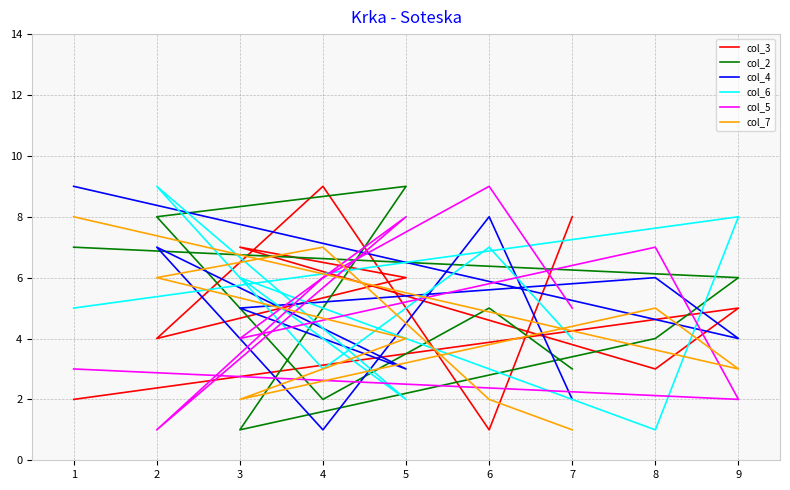

Where do col_2 and col_4 first cross each other?

1 and 9